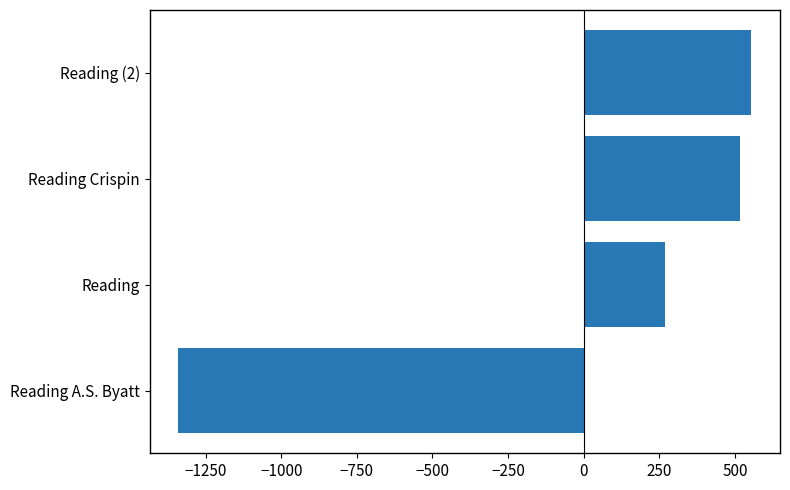

What is the difference between the maximum and minimum values?

1894